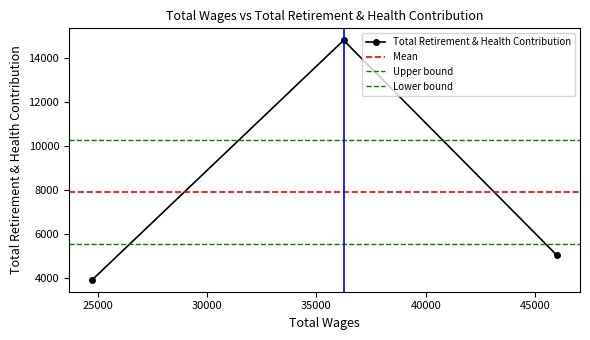

What is the value of the Total Retirement & Health Contribution point at the 3rd from the left?

5022